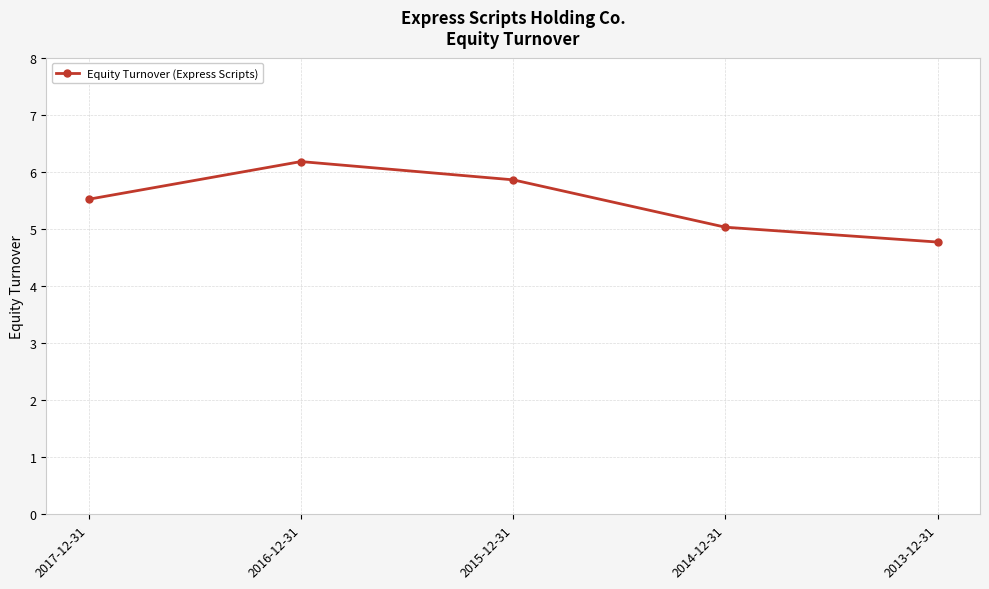

What is the smallest value displayed?

4.8